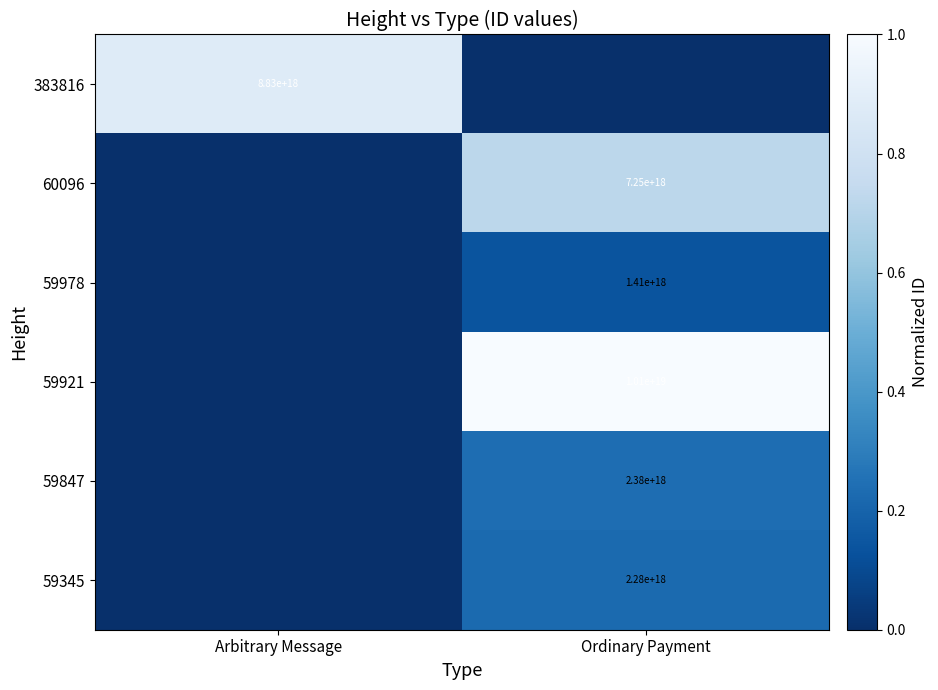

The 59921 series shows 17413310985098176512 at Ordinary Payment. True or false?

False